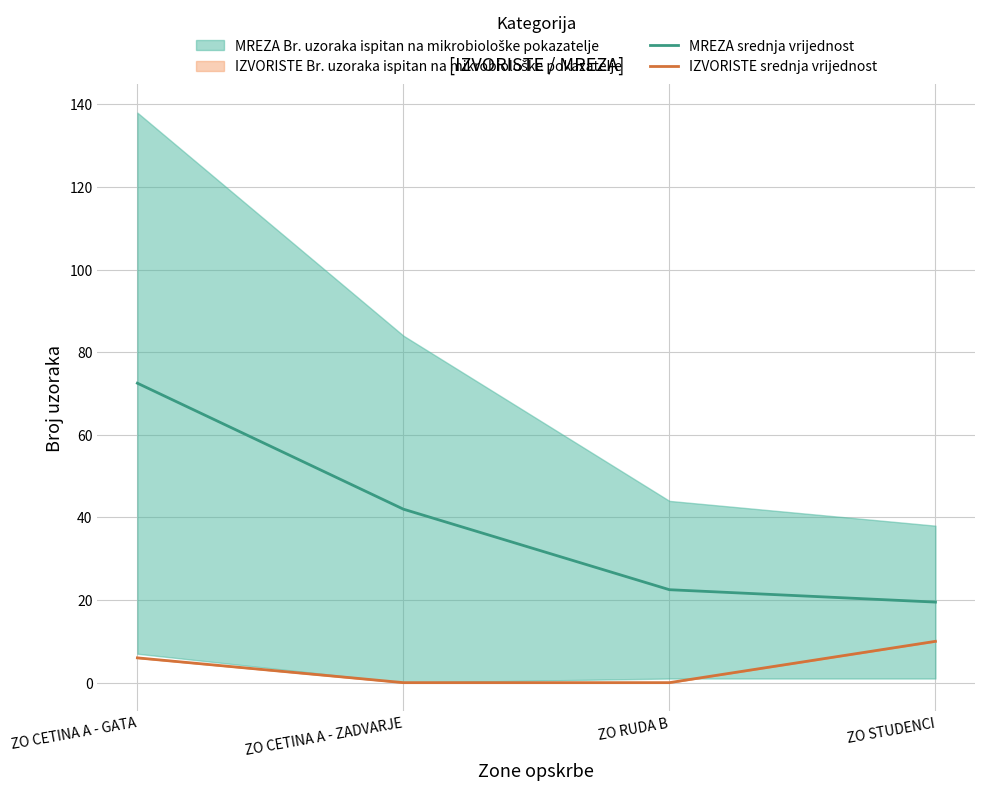

What is the greatest value displayed?

72.5